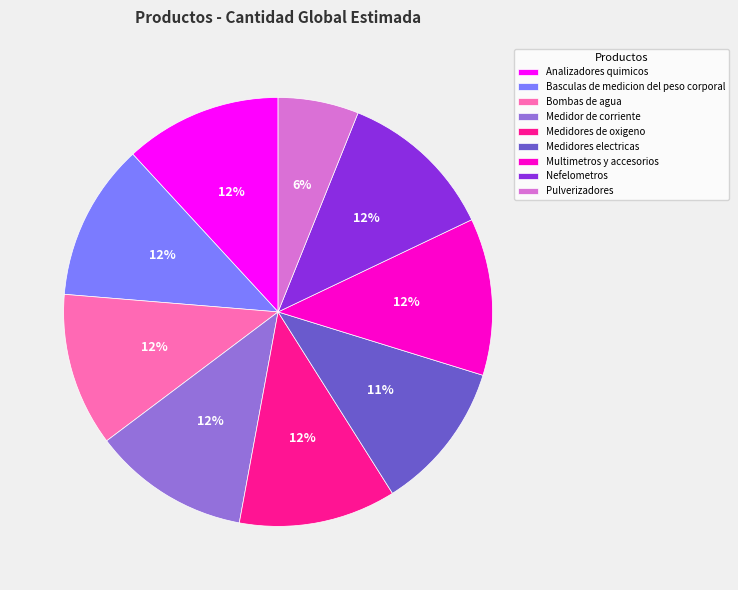

To the nearest percent, what is the difference between the Multimetros y accesorios and Pulverizadores slice percentages?

6%